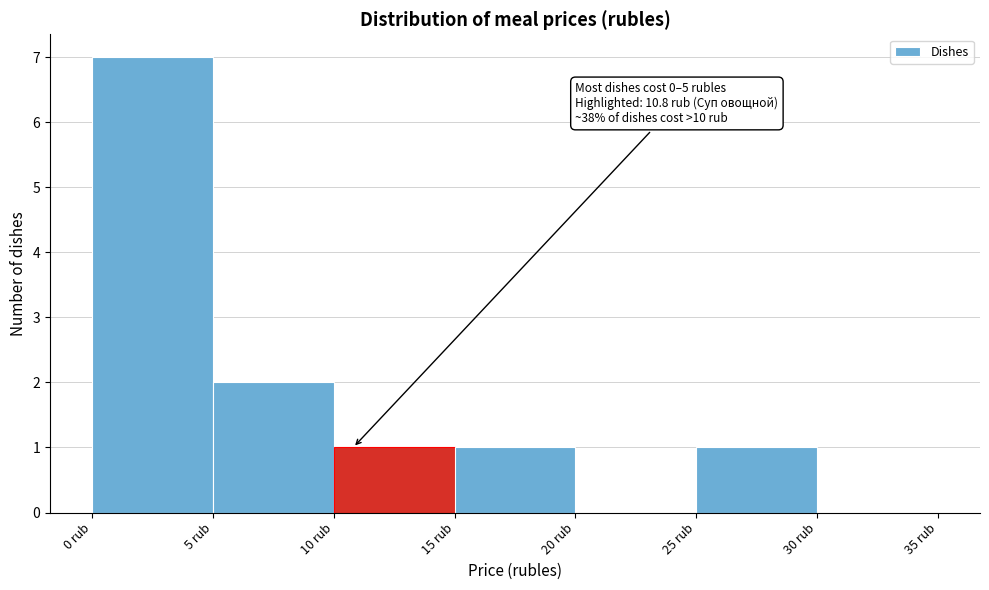

Which range on the x-axis has the tallest bar?

0 to 5